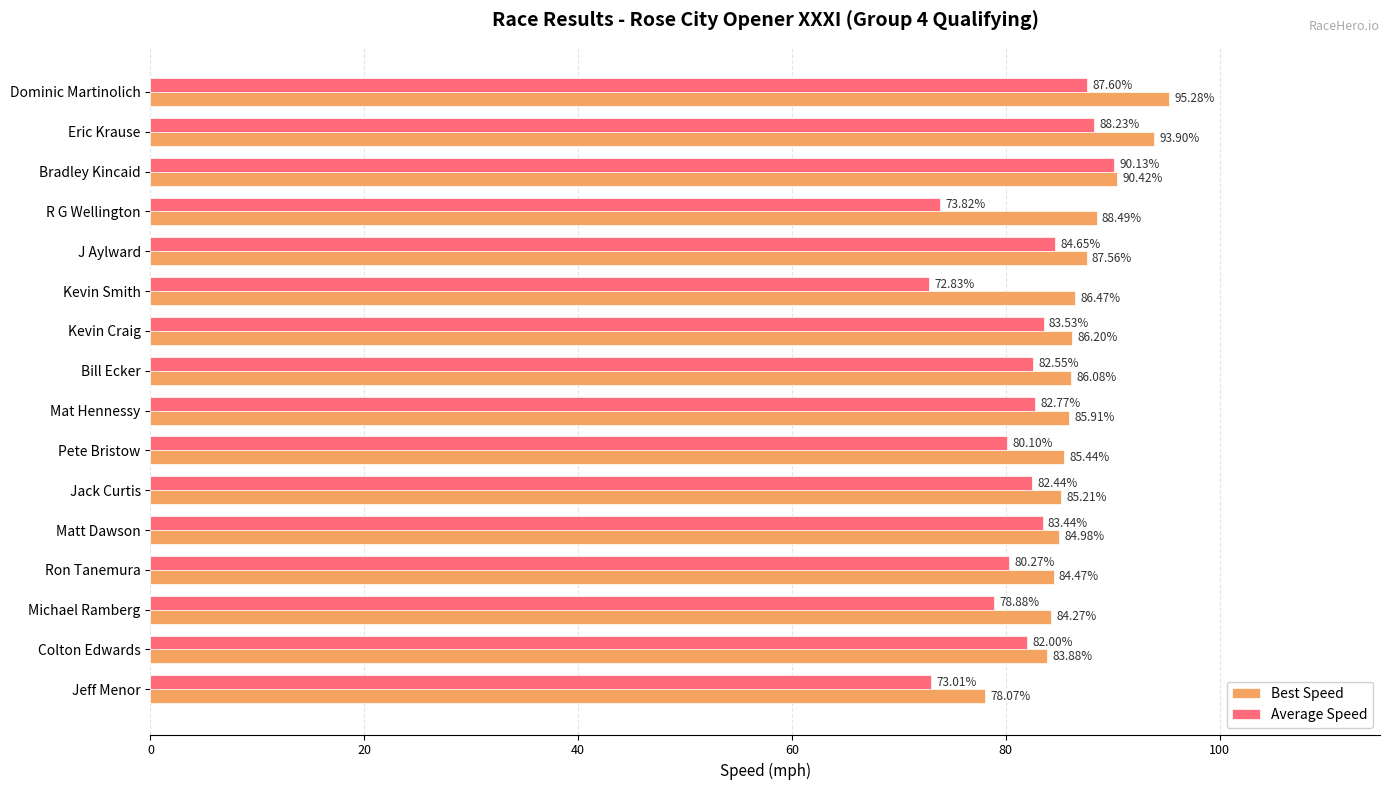

Rank the series by their maximum value, from lowest to highest.

Average Speed, Best Speed